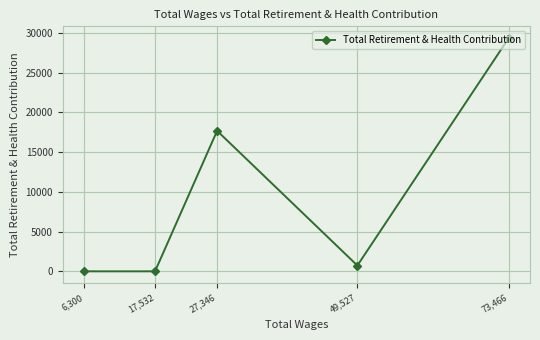

List the labels in order of value, largest first.

73,466, 27,346, 49,527, 17,532, 6,300